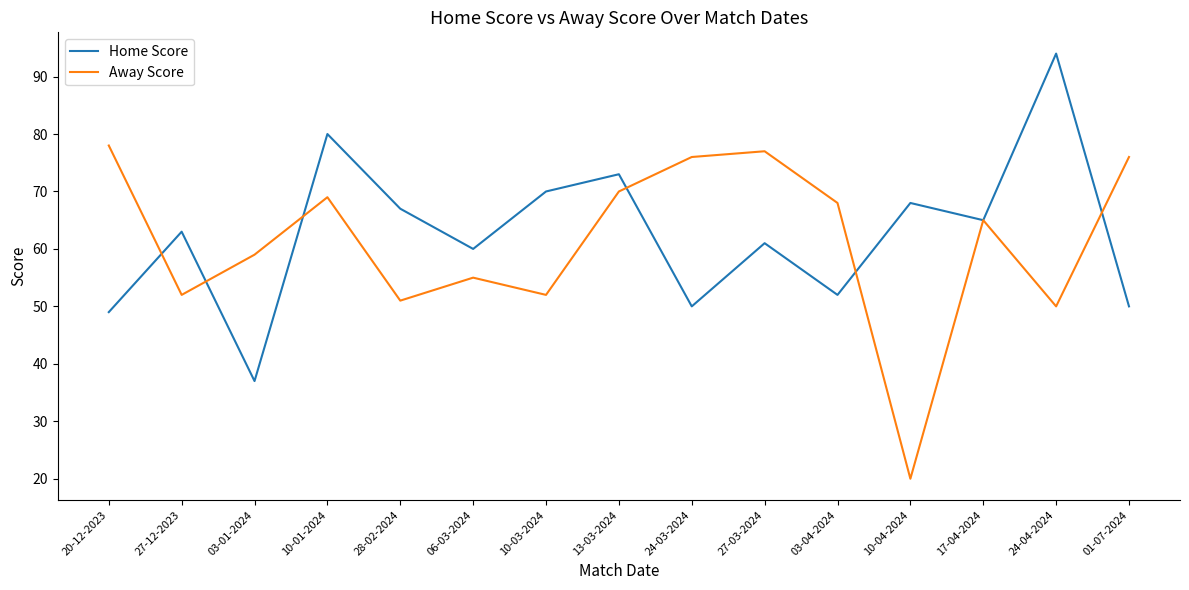

At 20-12-2023, list the series in order from smallest to largest.

Home Score, Away Score